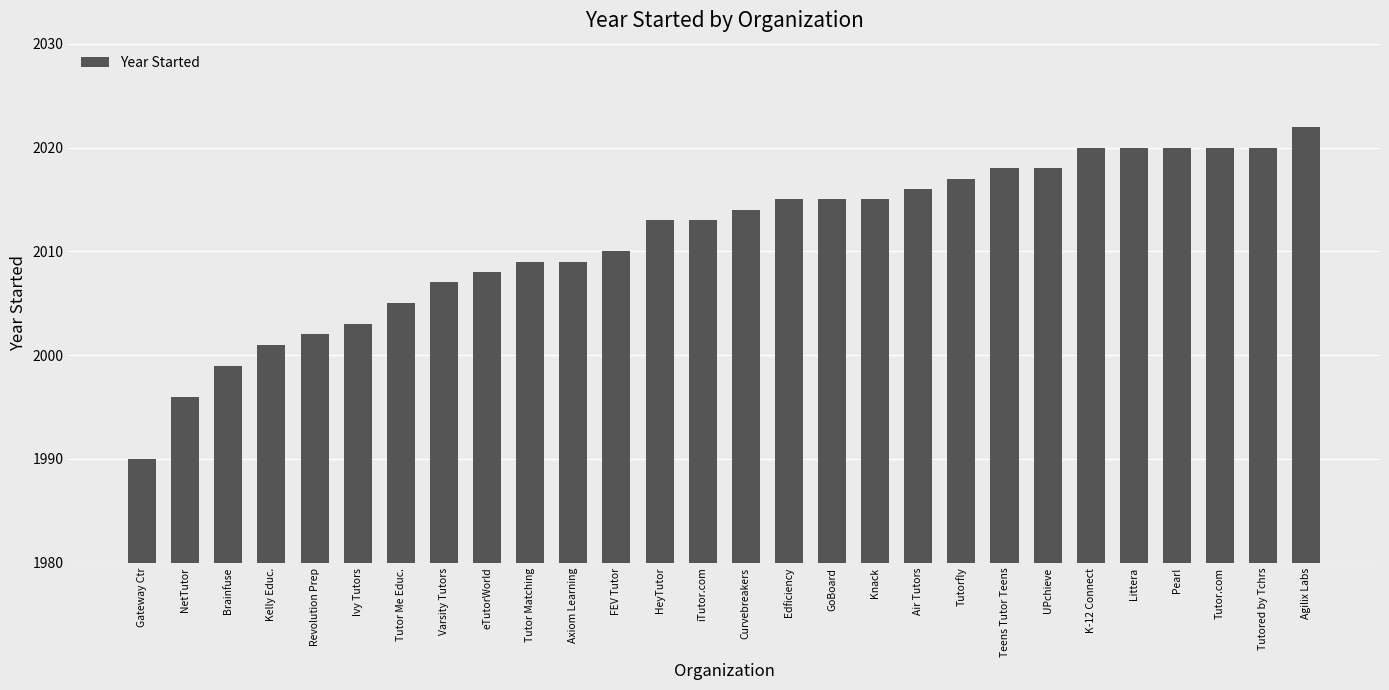

Between Tutor Me Educ. and Tutor Matching, which is larger?

Tutor Matching